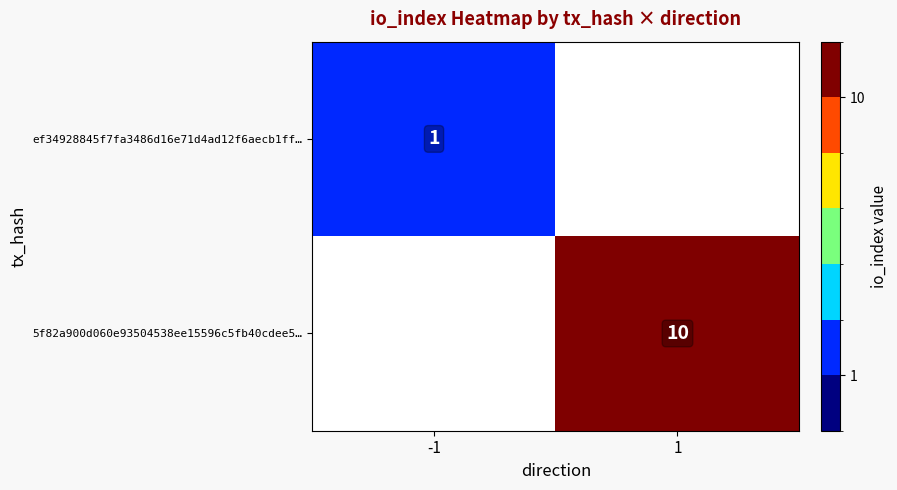

What is the maximum value shown in the chart?

10.0